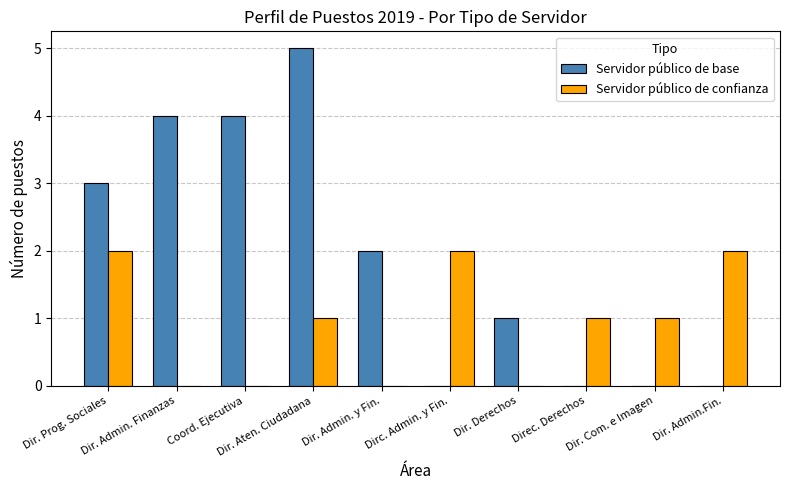

What is the sum of the Servidor público de base values at Dir. Admin.Fin. and Dir. Prog. Sociales?

3